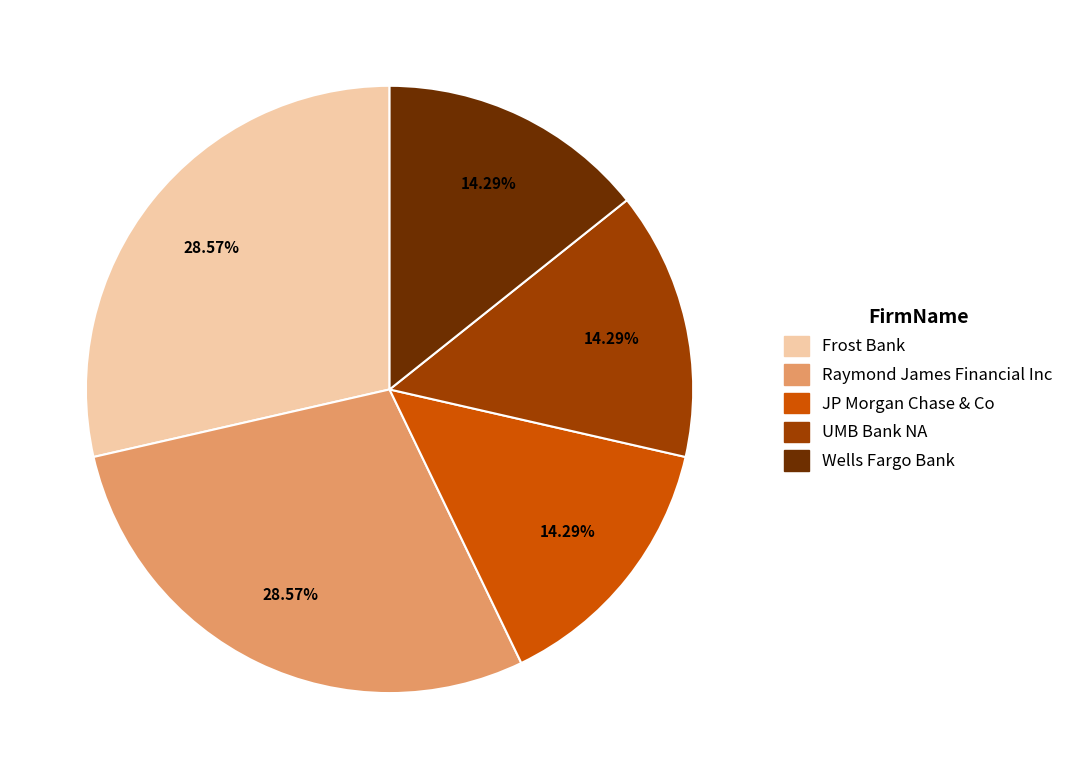

To the nearest percent, what is the average slice percentage?

20%